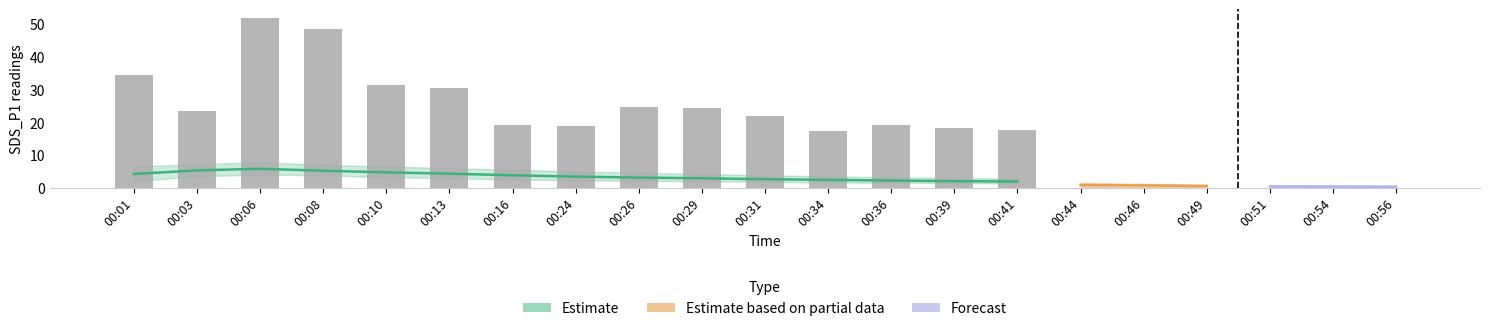

The value at 00:34 is 17.3. True or false?

True